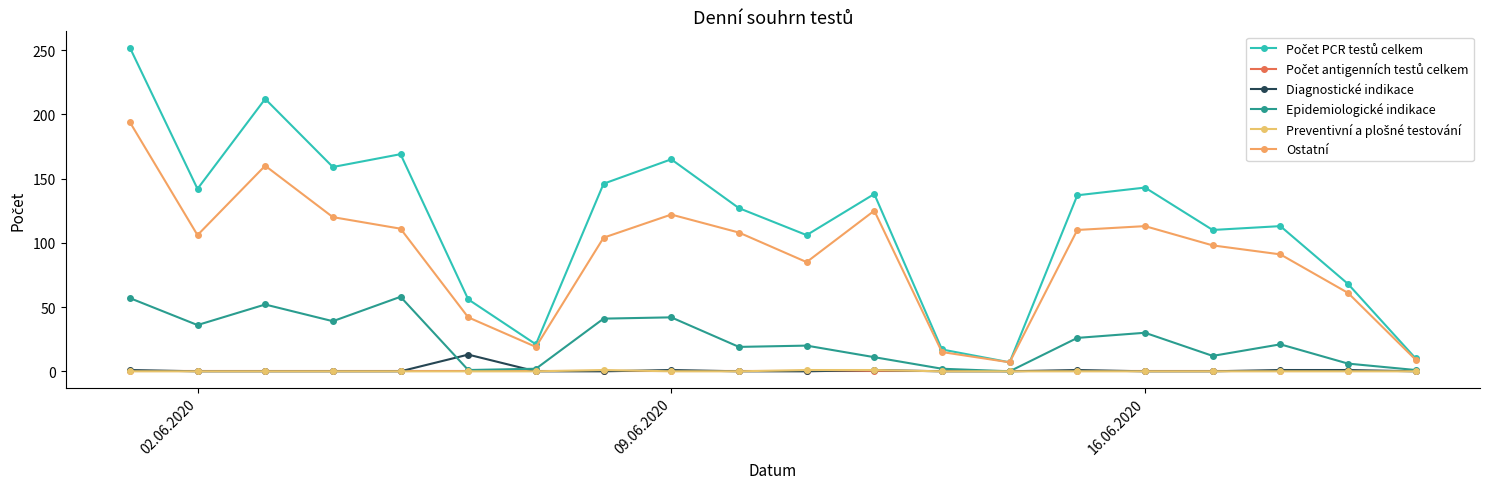

How many data points does each series have?

20